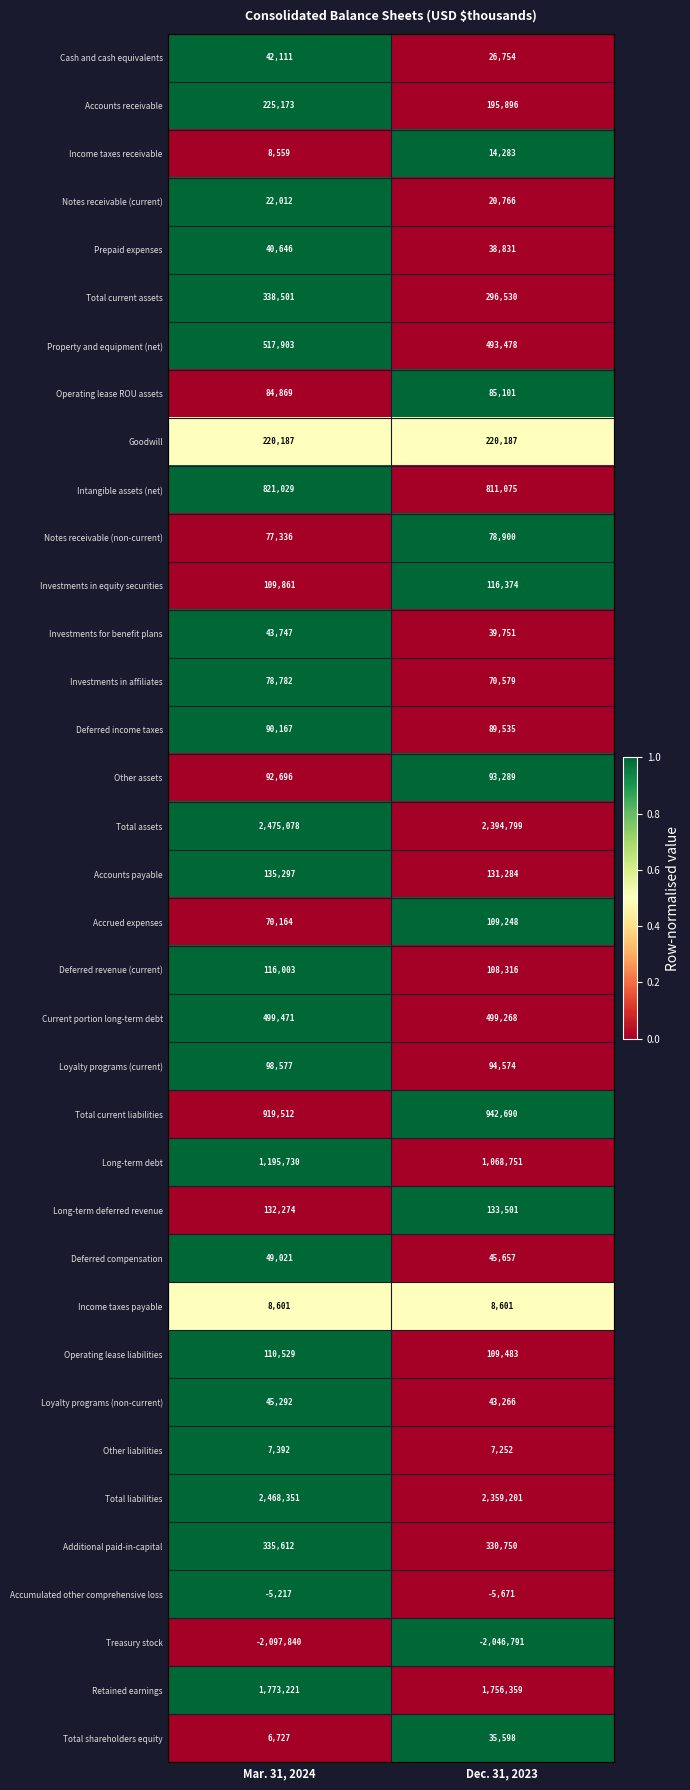

The value of Notes receivable (current) at Mar. 31, 2024 is 8283. True or false?

False